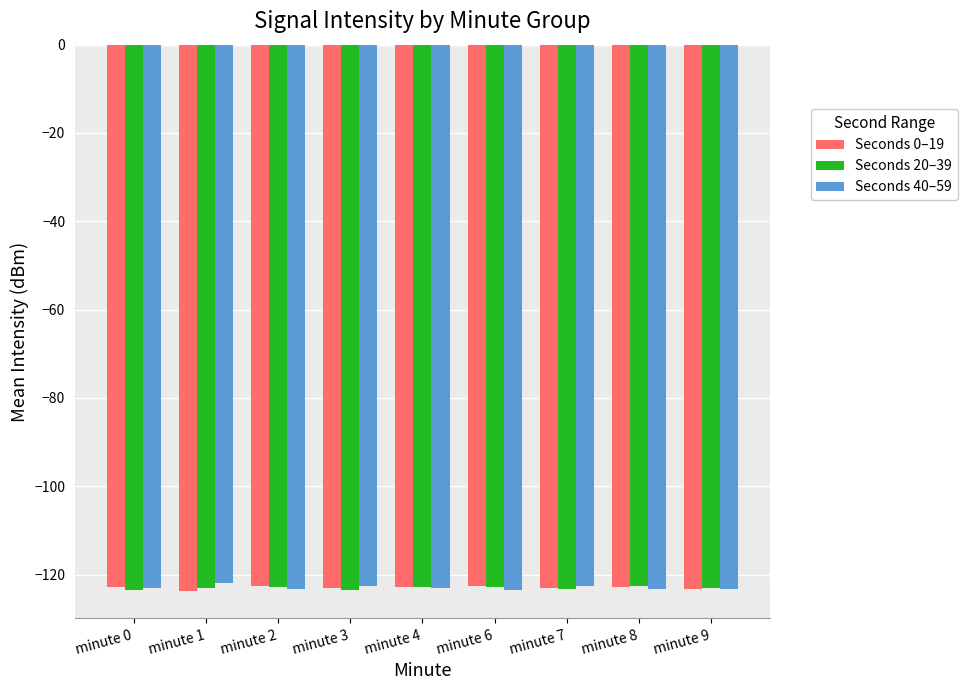

What is the average value of the Seconds 20–39 series?

-123.0